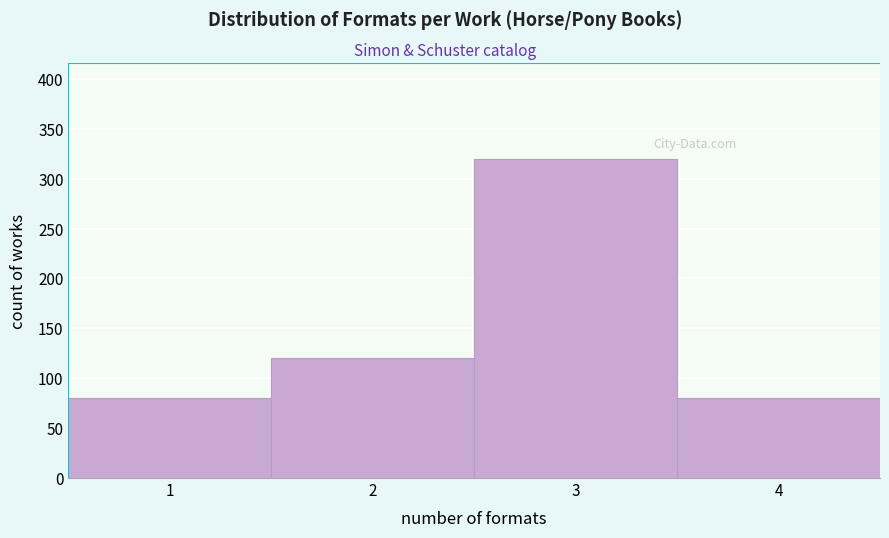

Reading left to right, list every bar in this chart as the range it spans on the x-axis followed by its height. The values are not printed on the chart, so give them approximately, as read against the axis.

0.5 to 1.5: 80
1.5 to 2.5: 120
2.5 to 3.5: 320
3.5 to 4.5: 80